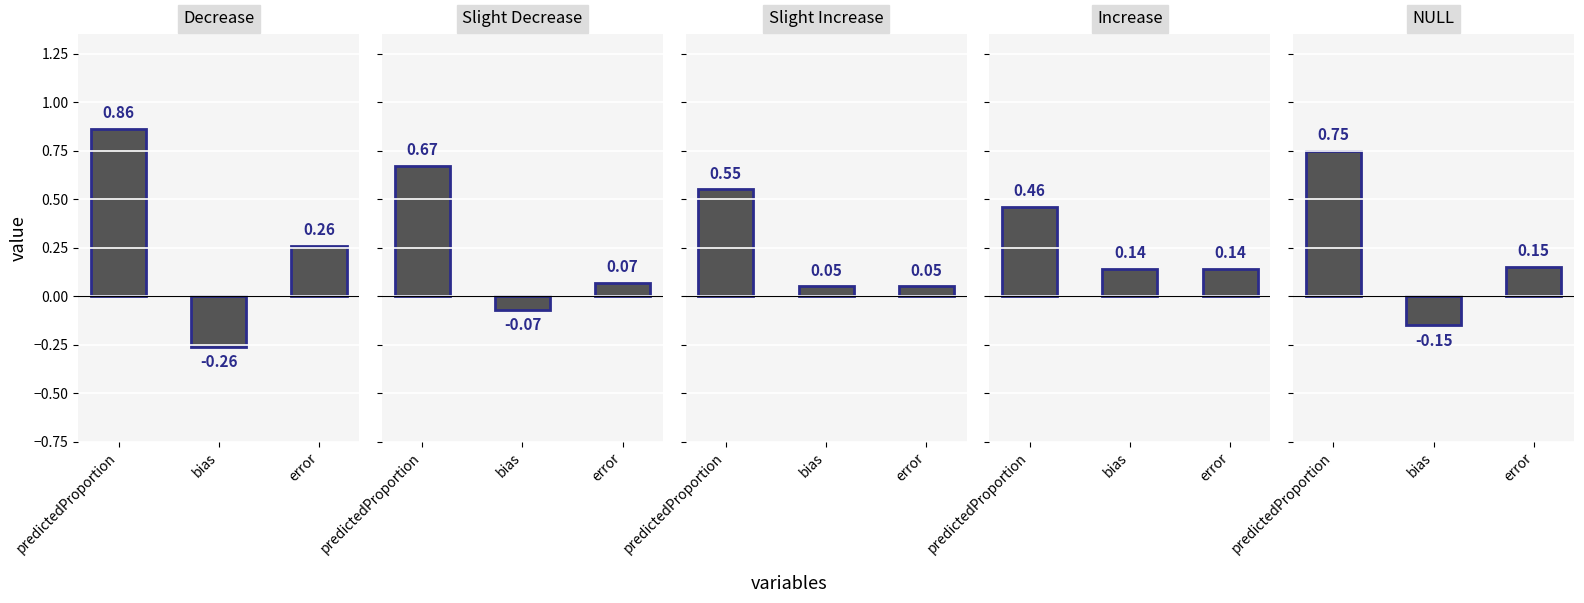

Which category has the highest value across all series?

predictedProportion